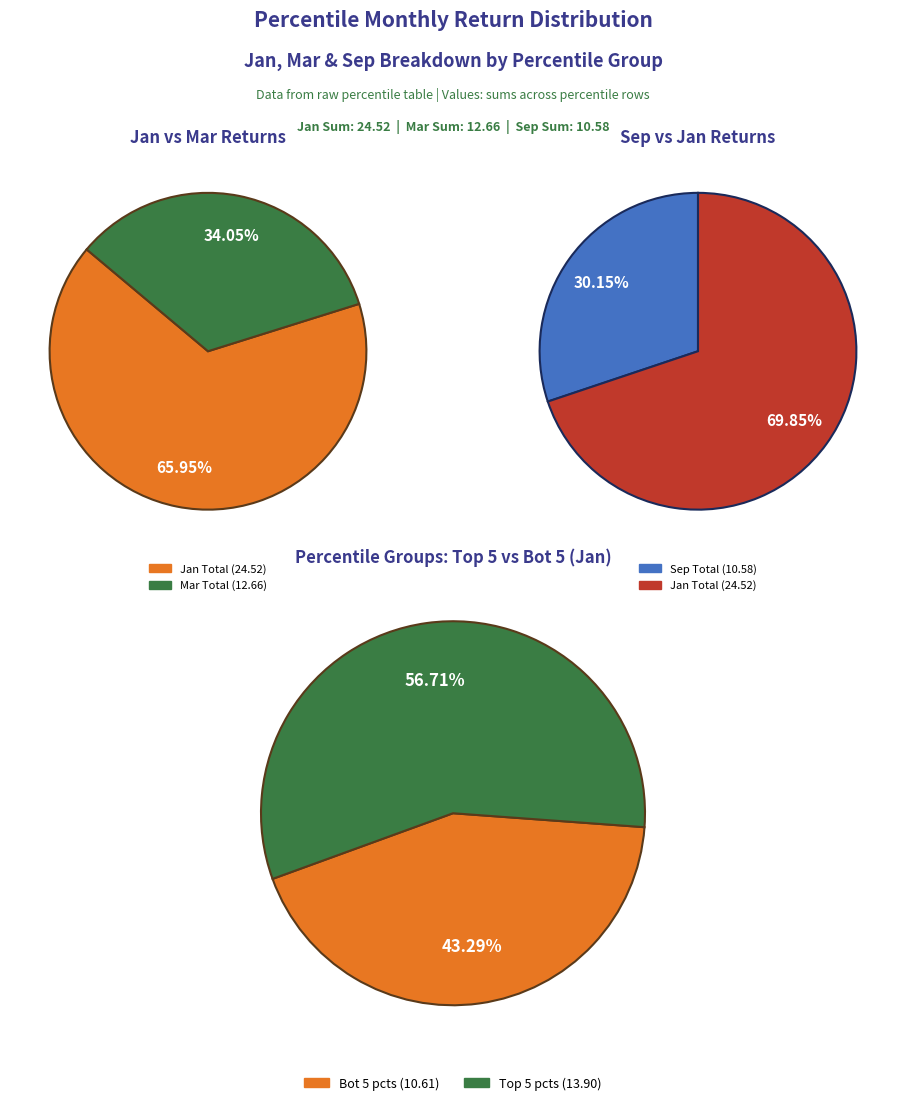

Which slice is the largest?

values_jan